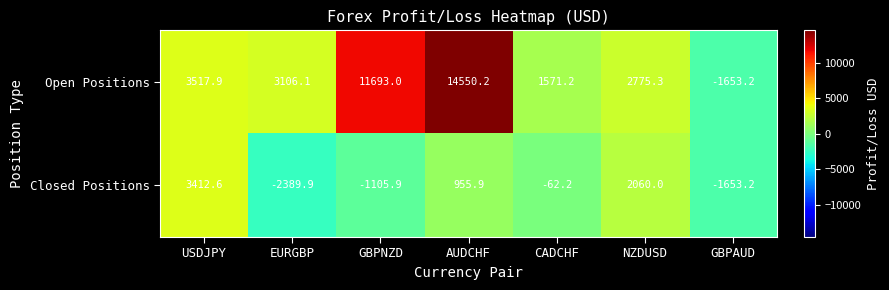

Which category has the lowest value across all series?

EURGBP